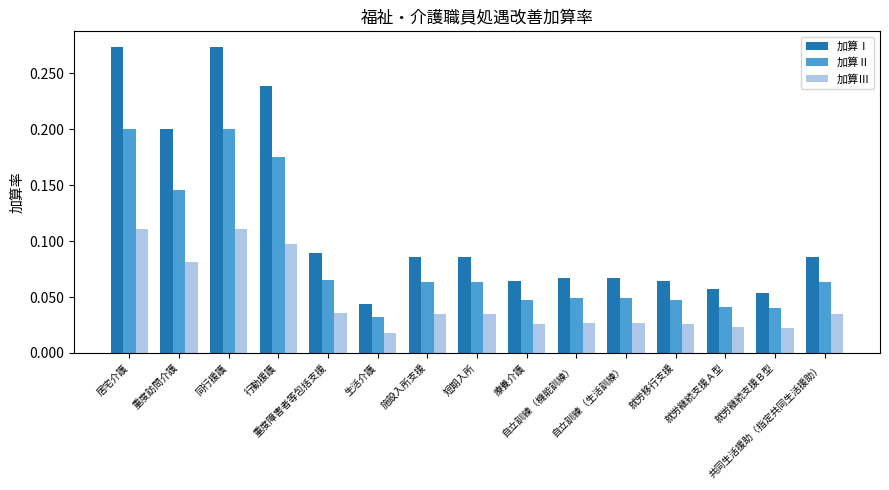

Count the number of data series in this chart.

3